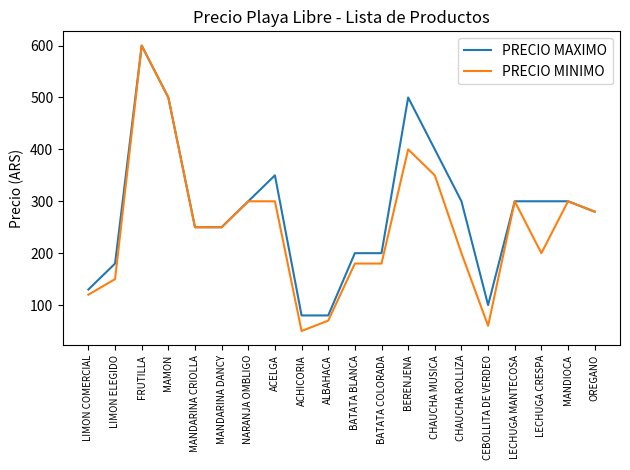

Rank the series by their average value, from lowest to highest.

PRECIO MINIMO, PRECIO MAXIMO